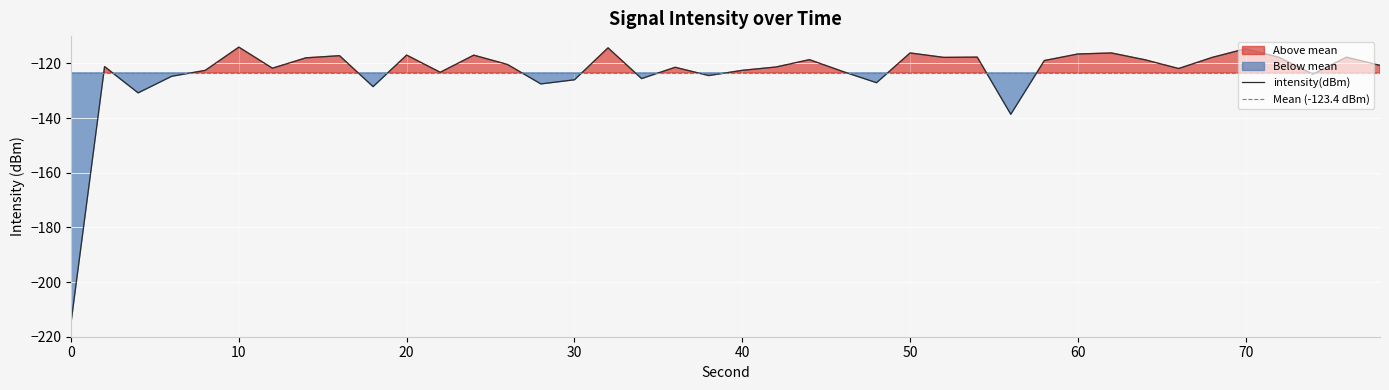

What is the minimum value for intensity(dBm)?

-214.8